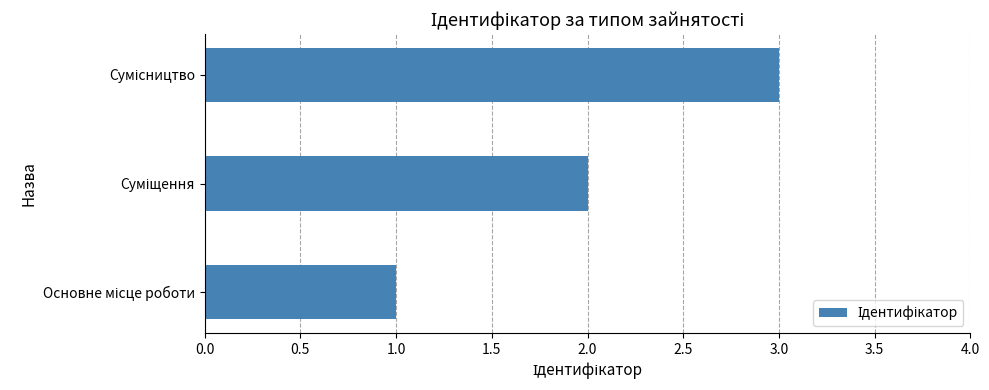

Are the bars horizontal?

Yes